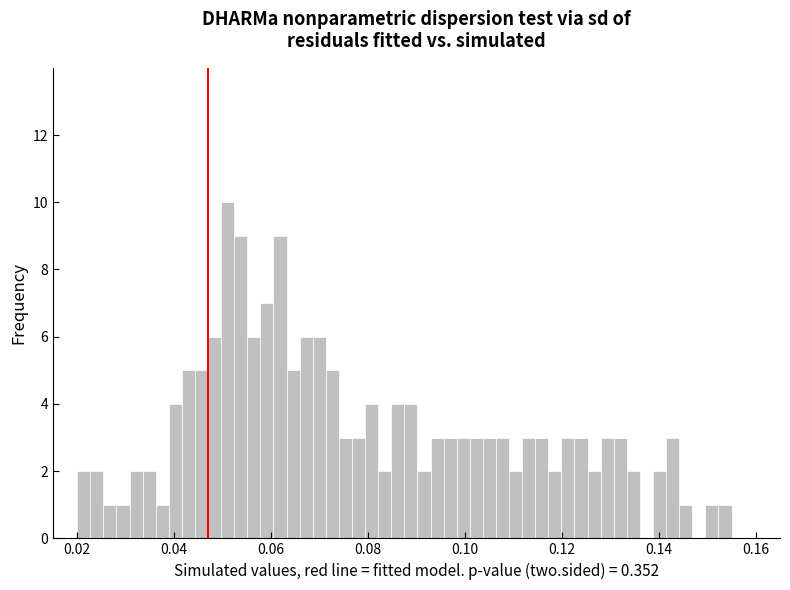

Around what value on the x-axis is the tallest bar? Give the approximate position of its centre, as read against the axis.

0.052